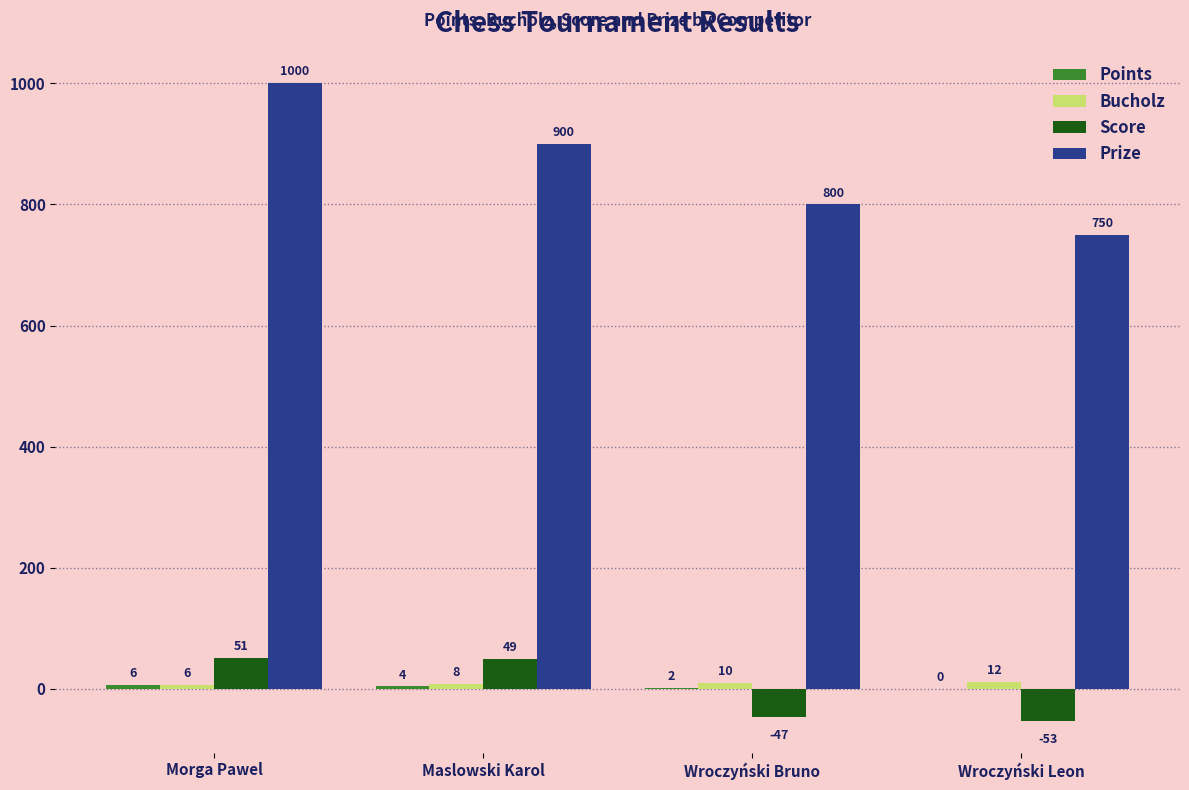

Is it true that Score equals 51 at Morga Pawel?

True